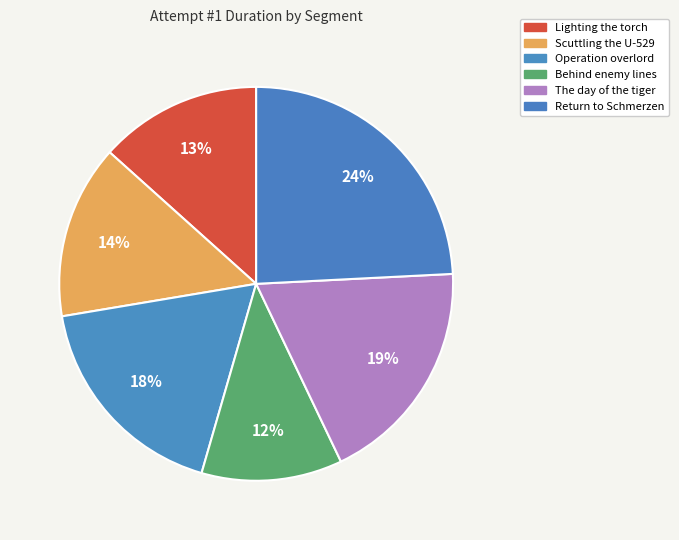

What portion of the pie excludes Return to Schmerzen?

75.8%